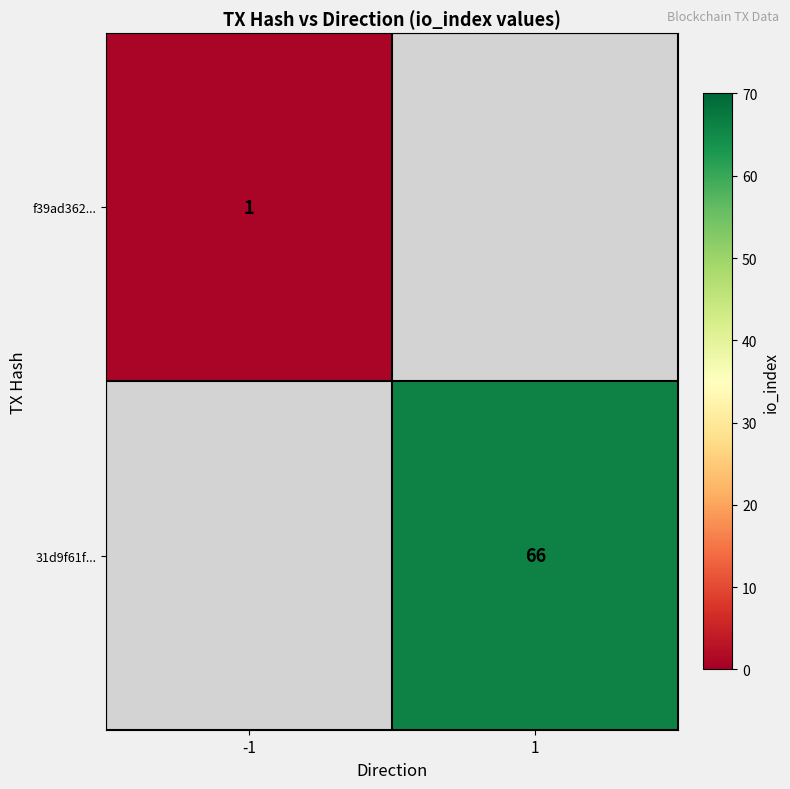

What is the minimum value shown in the chart?

1.0